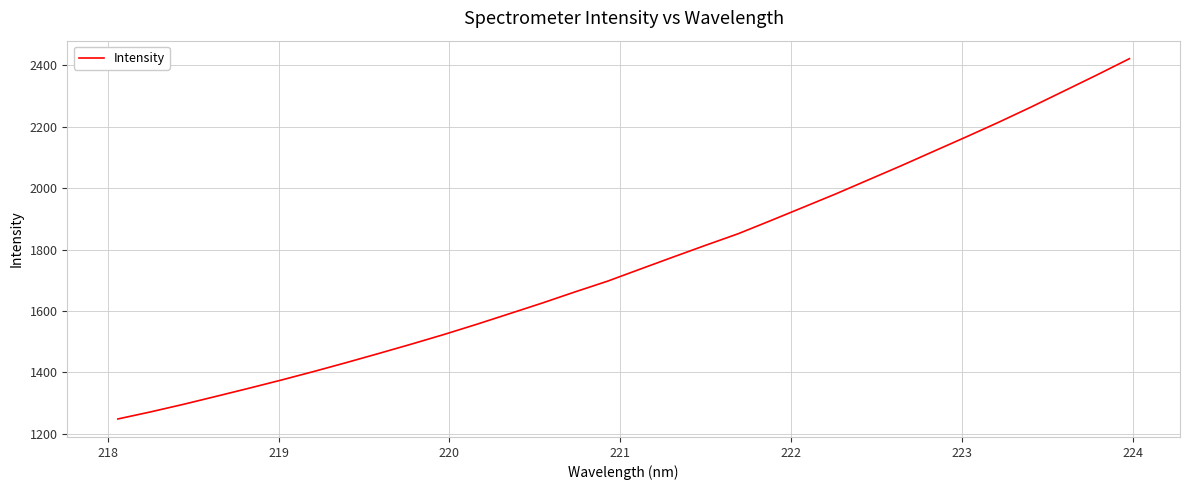

What is the maximum value shown in the chart?

2421.7